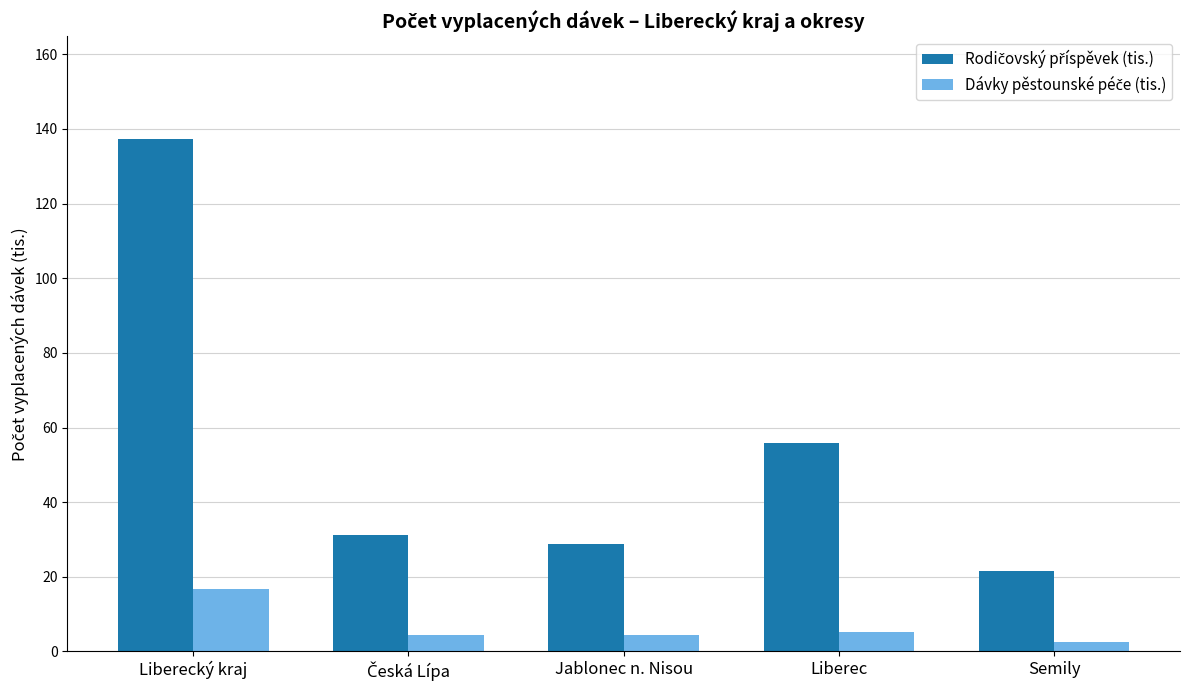

How many data points does each series have?

5